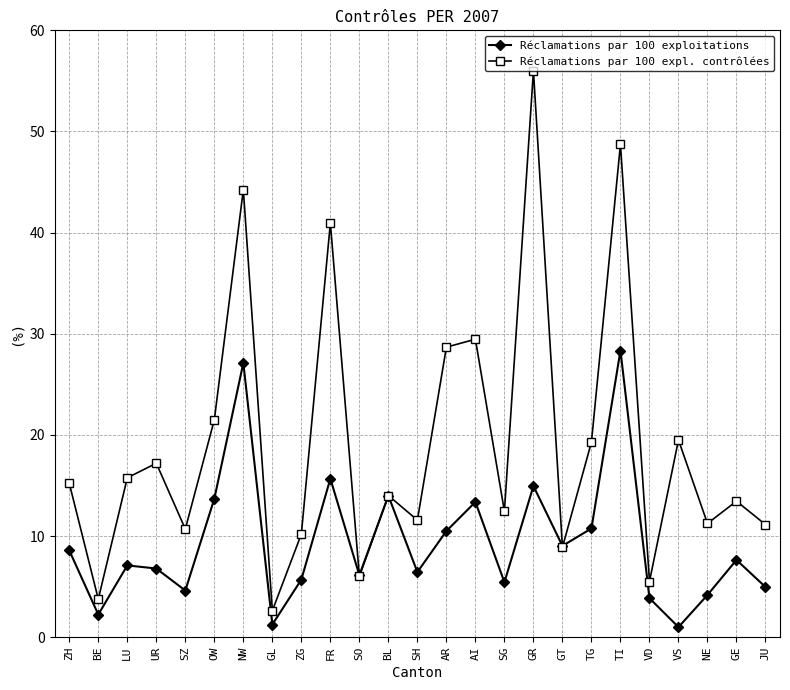

What are all the series names shown in the legend?

Réclamations par 100 exploitations, Réclamations par 100 expl. contrôlées